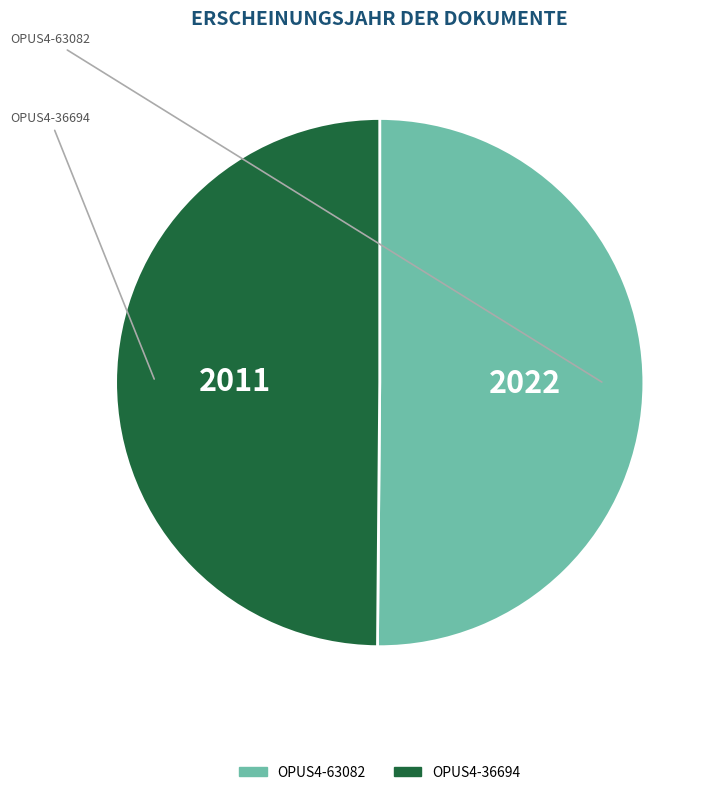

Do OPUS4-36694 and OPUS4-63082 together represent more than half of the pie?

Yes